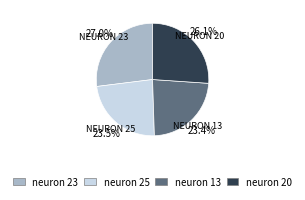

Combined, what portion of the pie is neuron 20 and neuron 13?

49.5%